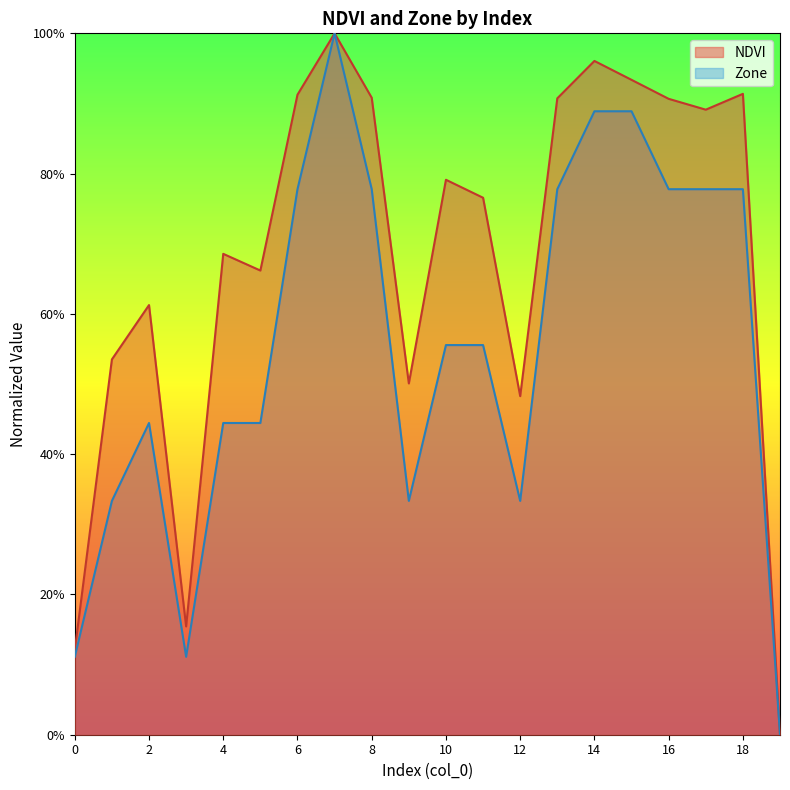

At which category does the chart reach its minimum across all series?

19